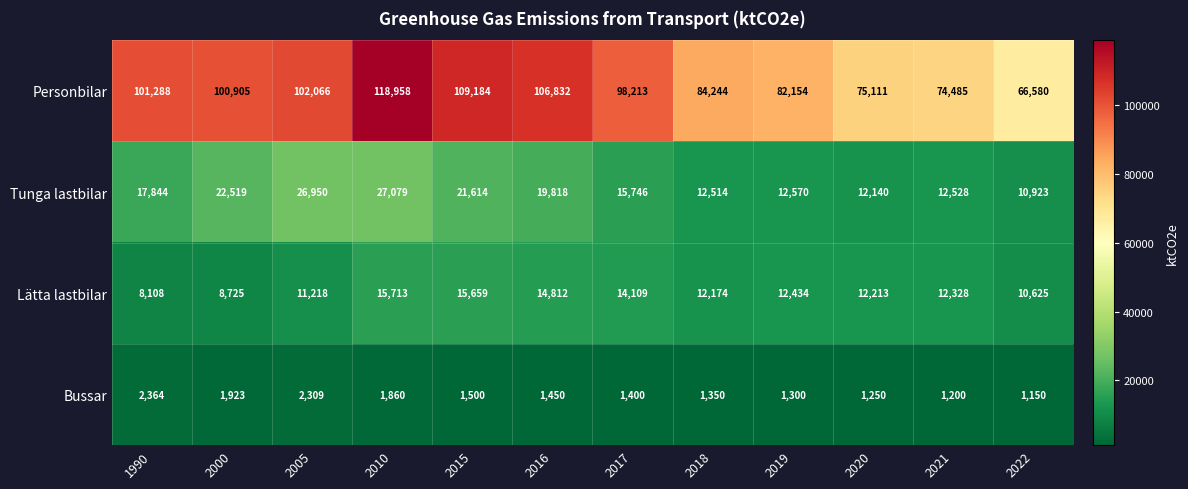

Read the Personbilar value at 2021.

74485